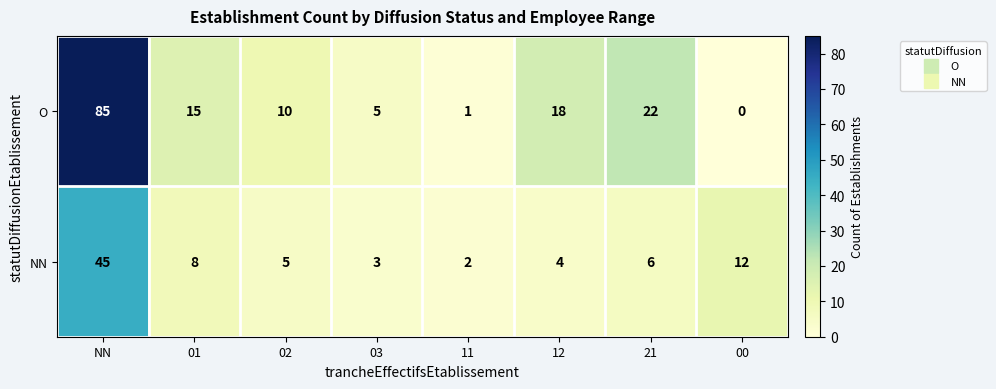

Is it true that O equals 10 at 02?

True